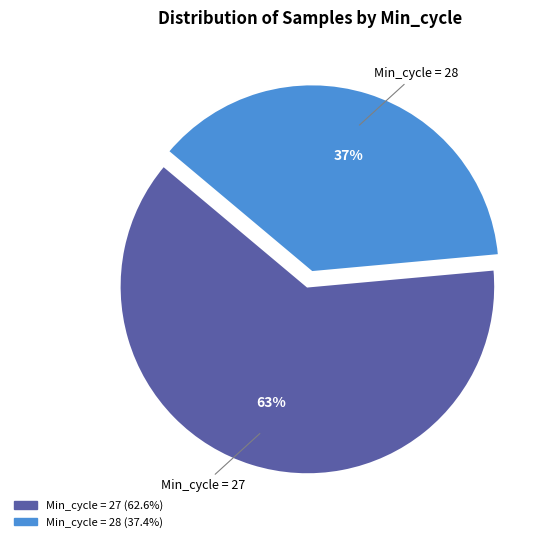

Does any single category account for the majority?

Yes